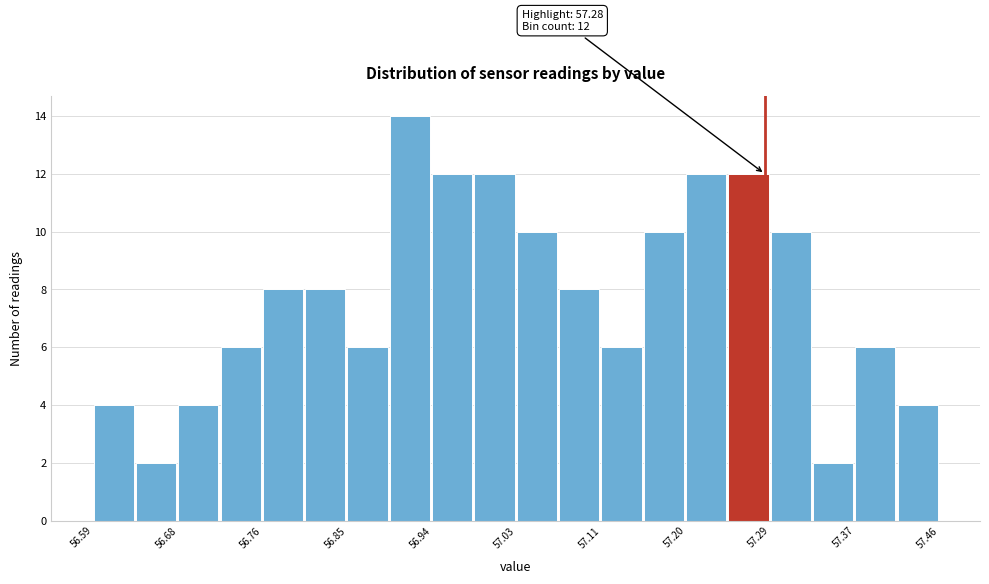

Over which range of the x-axis is the bar tallest?

56.89 to 56.94